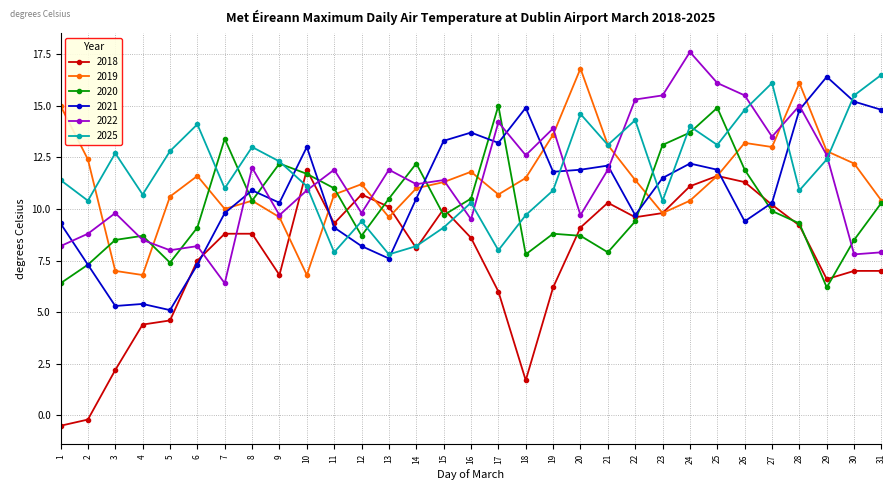

What is the spread (max minus min) of values at 3?

10.5